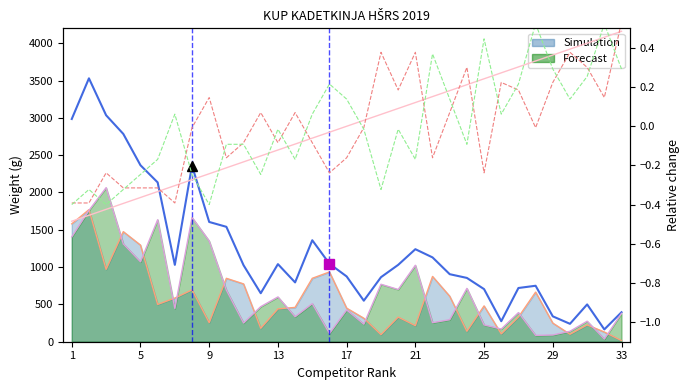

The Total Rank (rel) series shows -0.3 at 9. True or false?

False